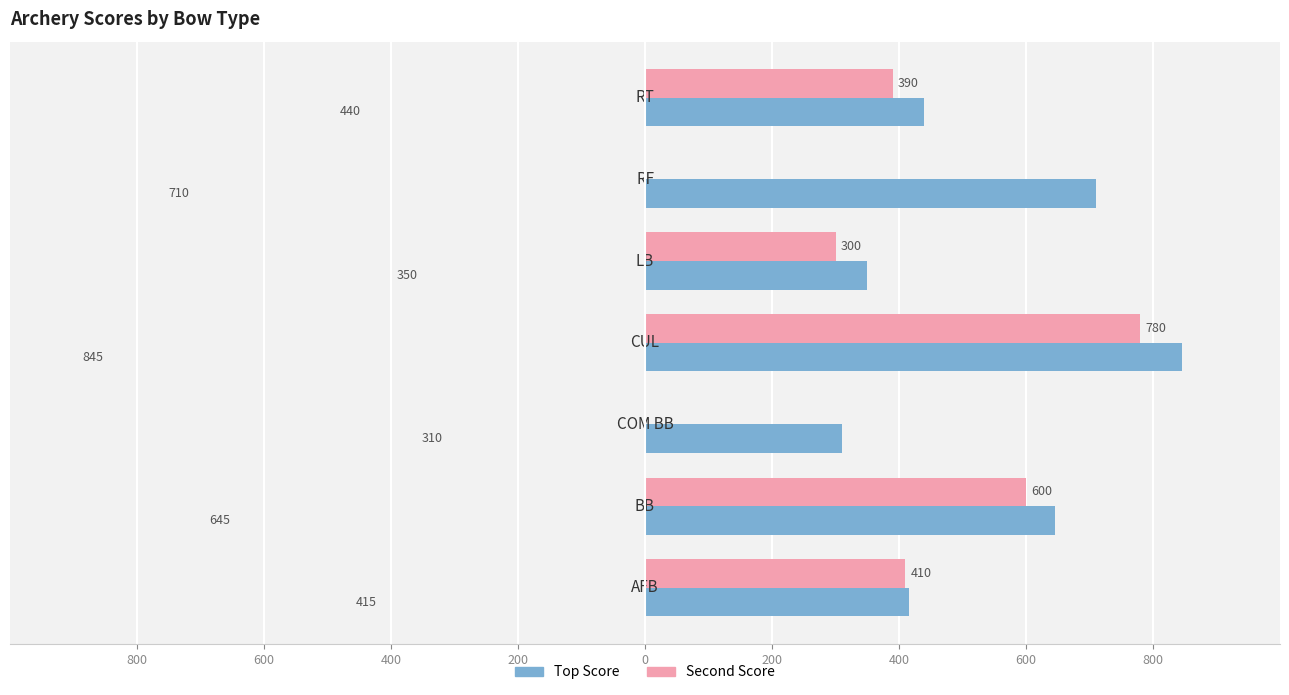

What are all the series names shown in the legend?

Top Score, Second Score